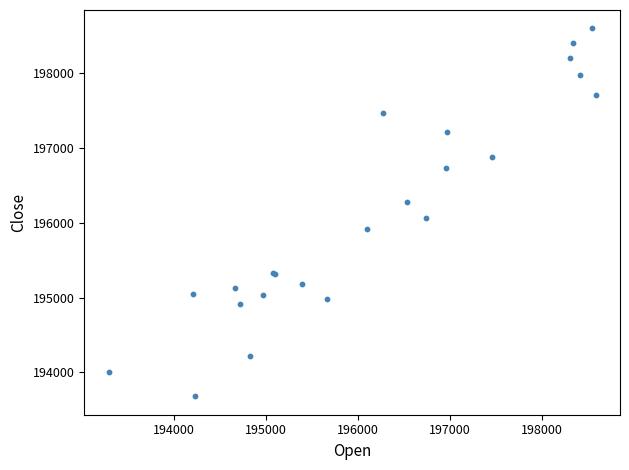

What Y value in the scatter plot is closest to 196142?

196066